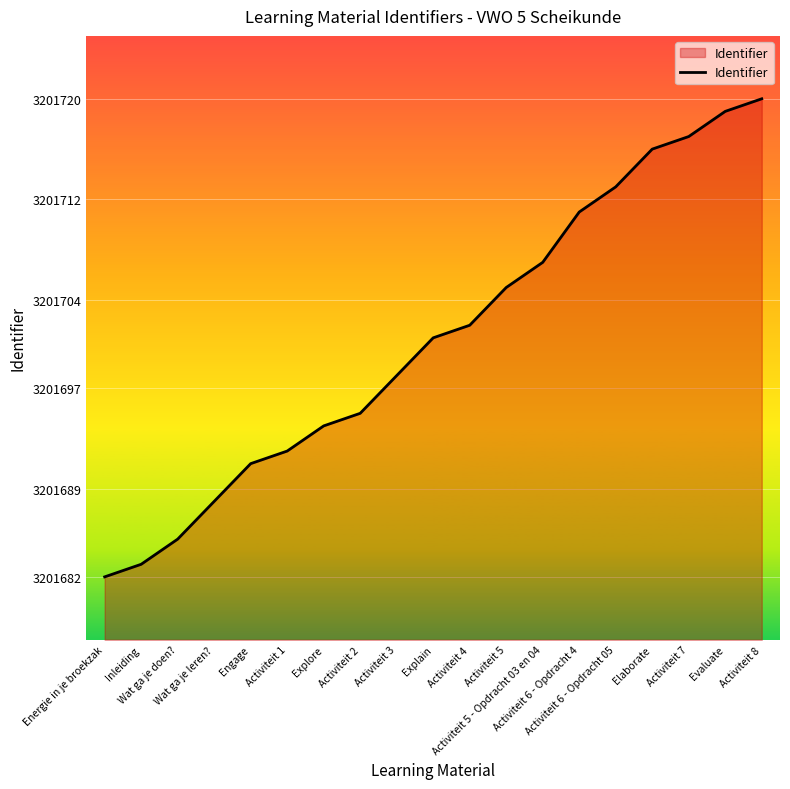

The chart shows a value of 5087928 at Activiteit 6 - Opdracht 05. True or false?

False